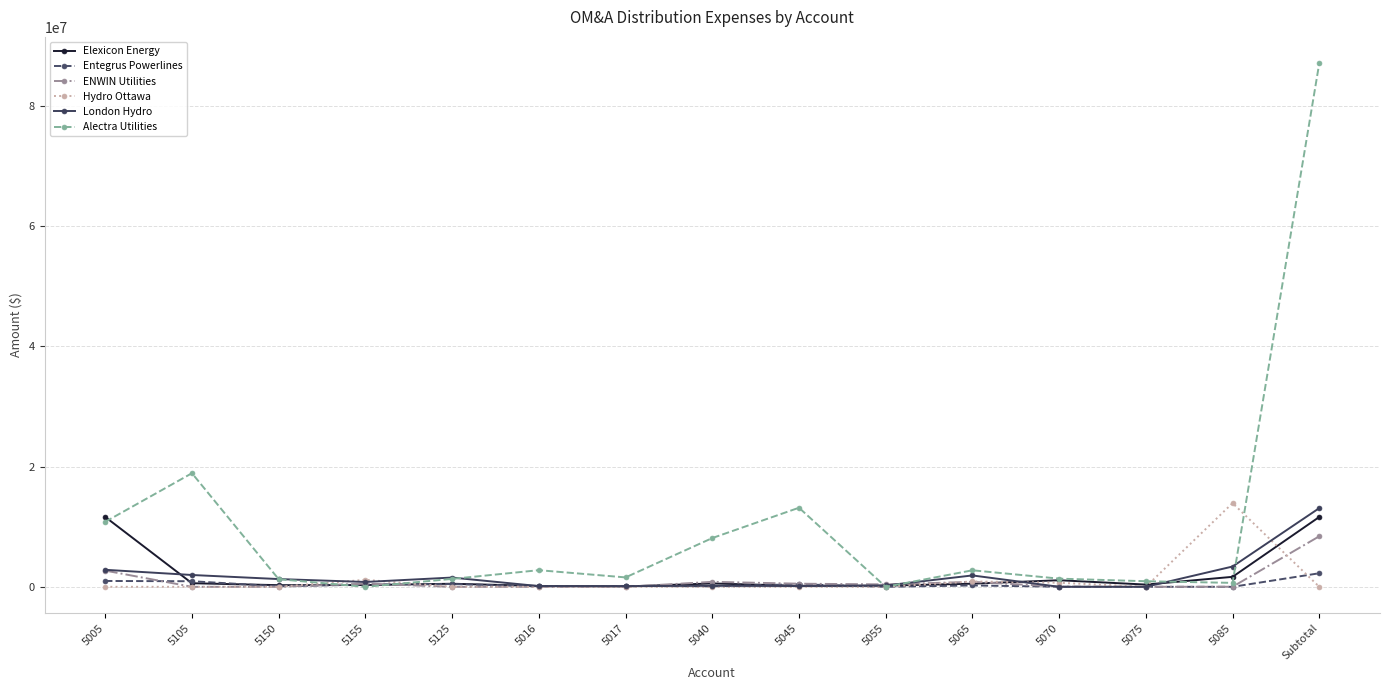

At which category does Alectra Utilities reach its first local peak?

5105